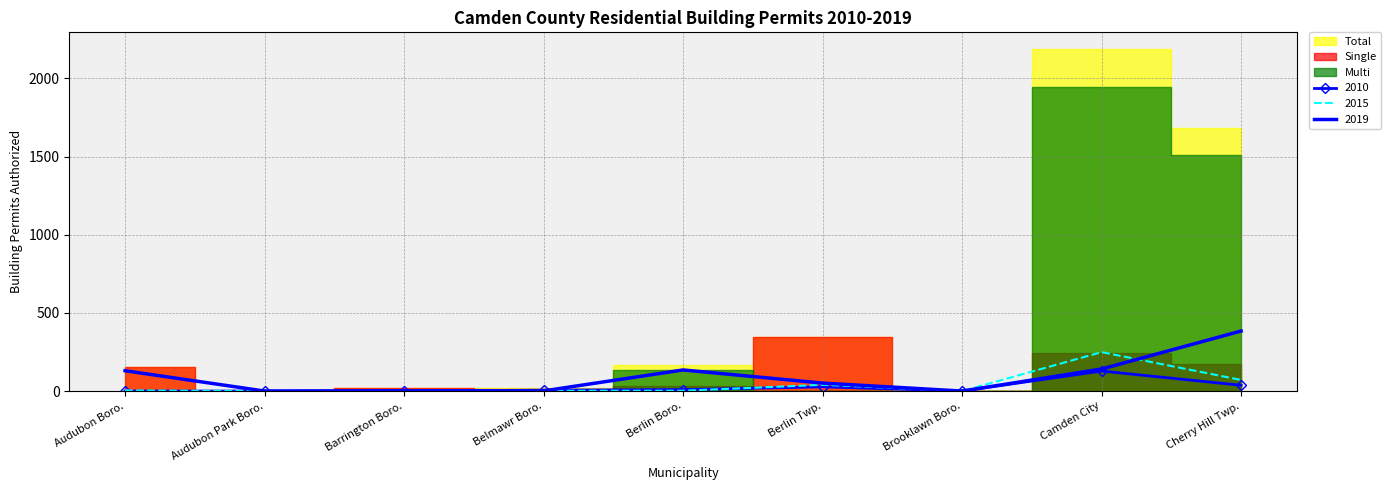

Reading left to right, extract all data points from this chart.

2010: Audubon Boro.=0	Audubon Park Boro.=0	Barrington Boro.=0	Belmawr Boro.=6	Berlin Boro.=9	Berlin Twp.=27	Brooklawn Boro.=0	Camden City=128	Cherry Hill Twp.=37
2015: Audubon Boro.=4	Audubon Park Boro.=0	Barrington Boro.=0	Belmawr Boro.=2	Berlin Boro.=2	Berlin Twp.=40	Brooklawn Boro.=0	Camden City=249	Cherry Hill Twp.=71
2019: Audubon Boro.=130	Audubon Park Boro.=0	Barrington Boro.=2	Belmawr Boro.=1	Berlin Boro.=135	Berlin Twp.=51	Brooklawn Boro.=0	Camden City=141	Cherry Hill Twp.=384